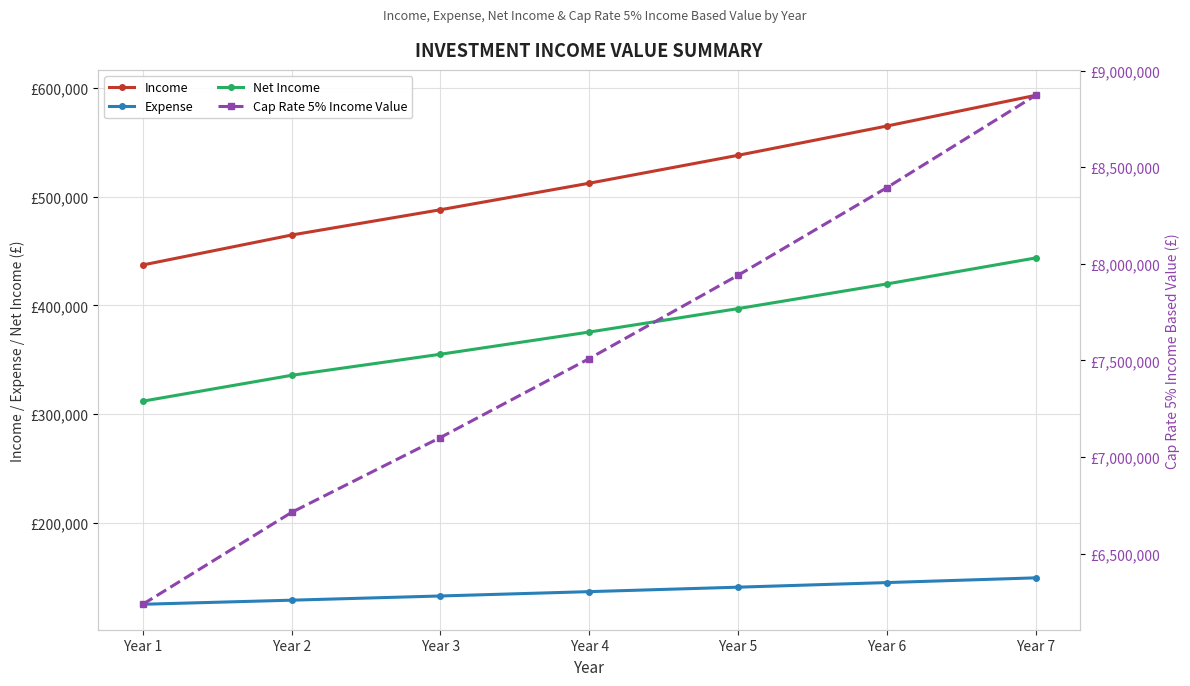

True or false: Income has a value of 860035.2 at Year 6.

False